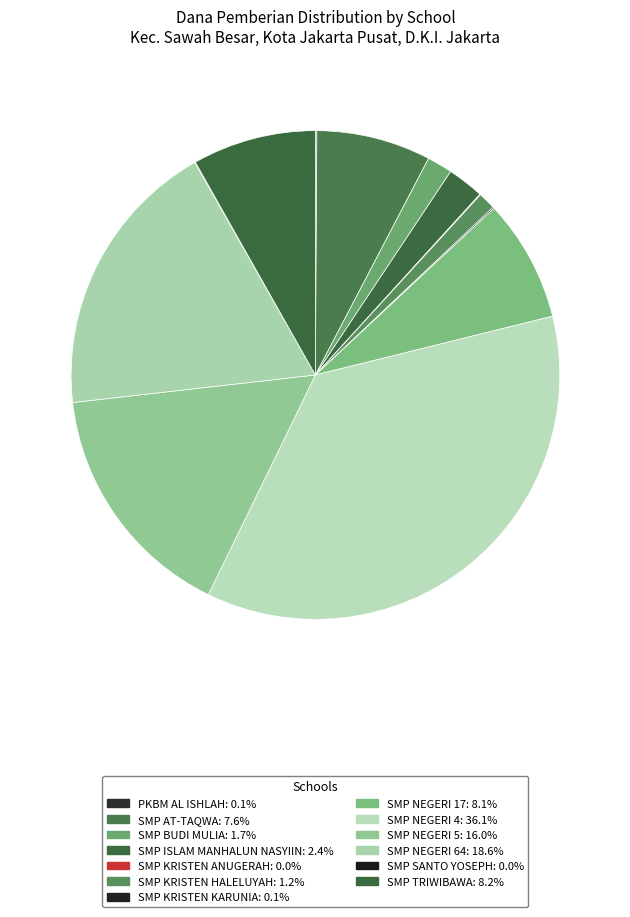

What percentage is NOT represented by SMP BUDI MULIA?

98.3%